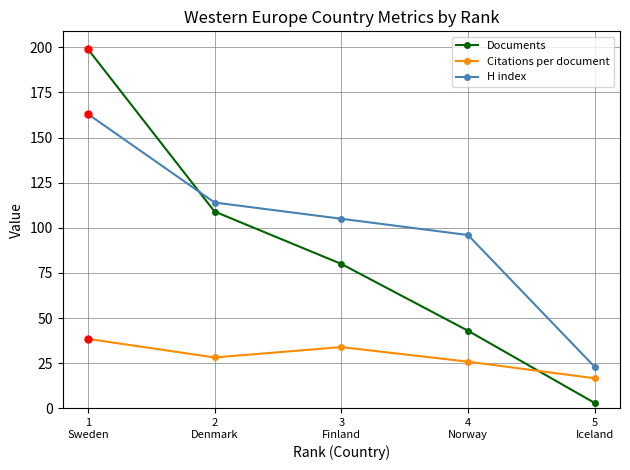

What is the total value across all series at 4
Norway?

164.9